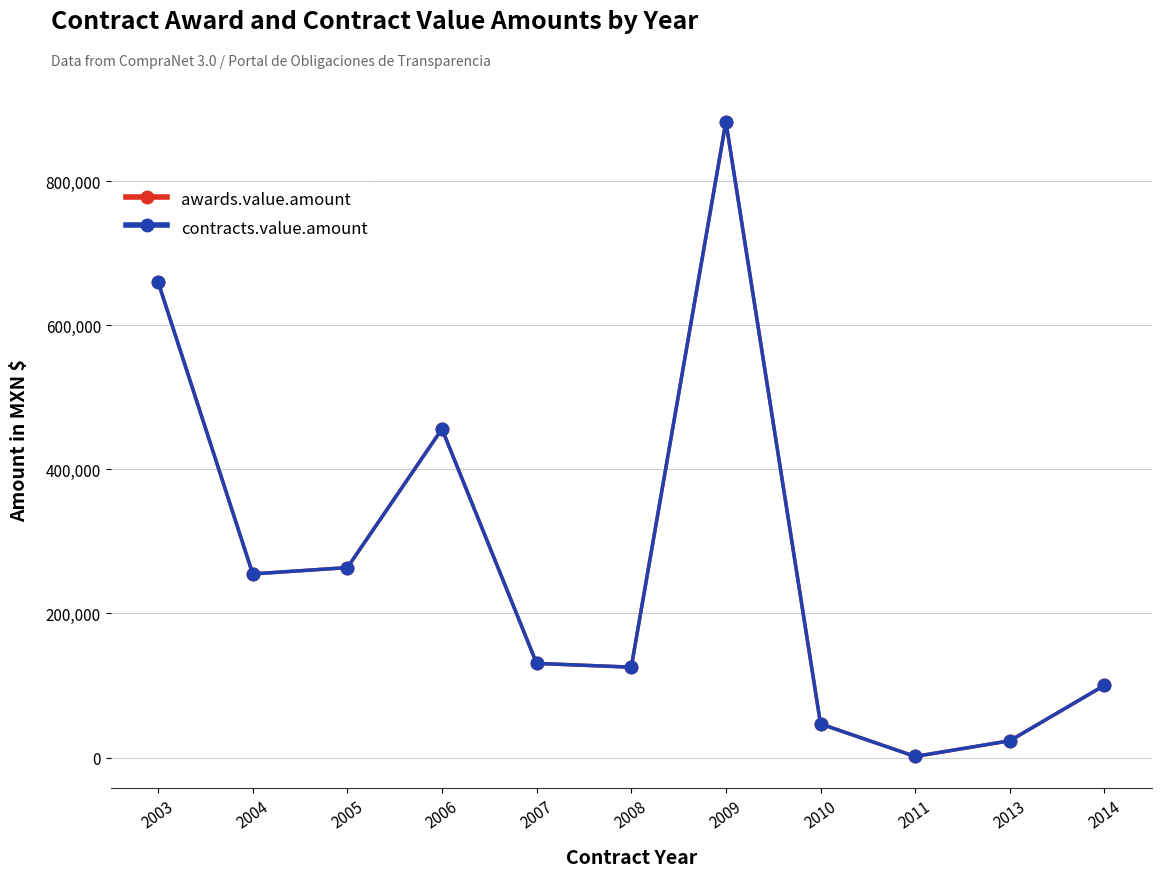

Which series has the largest range (max minus min)?

awards.value.amount